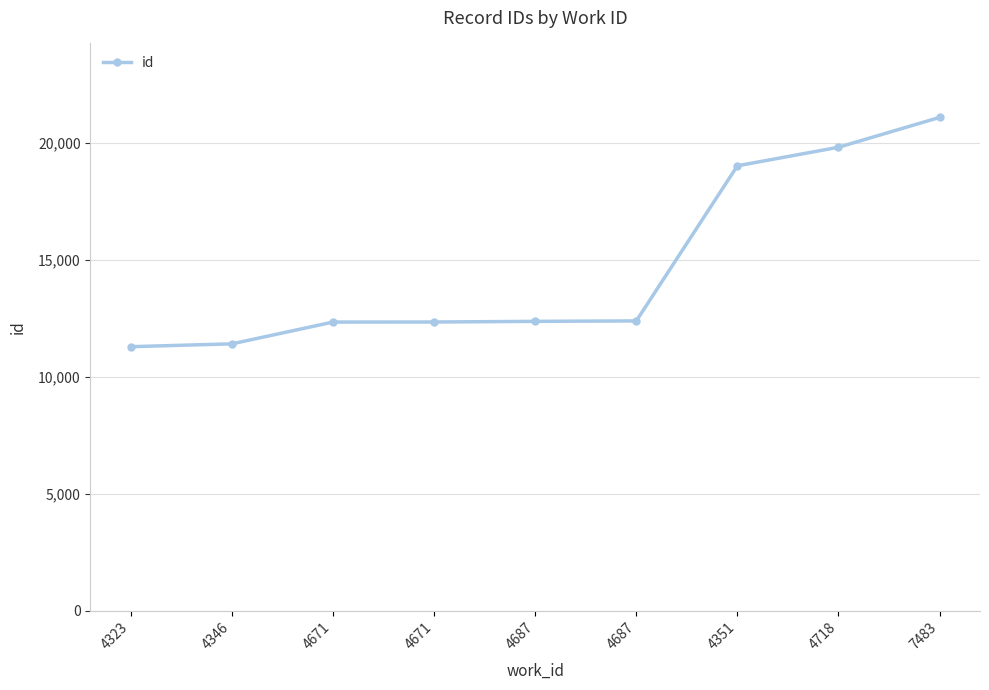

How many distinct data groups are displayed?

1